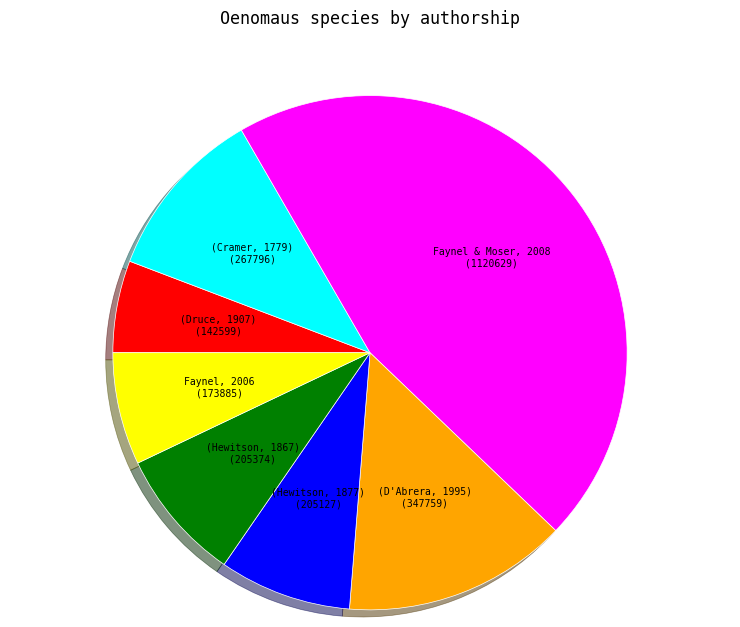

Combined, do Faynel & Moser, 2008 and Faynel, 2006 account for over 50%?

Yes